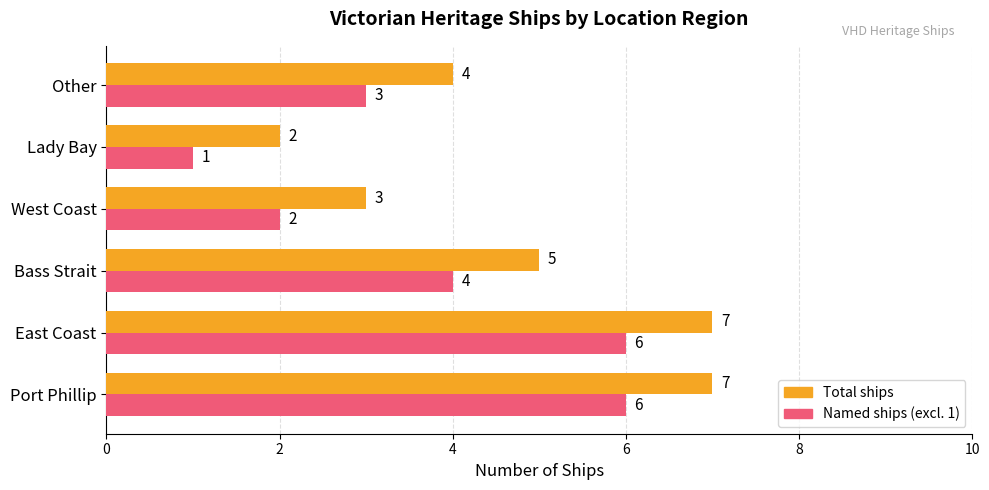

What is the total value across all series at Bass Strait?

9